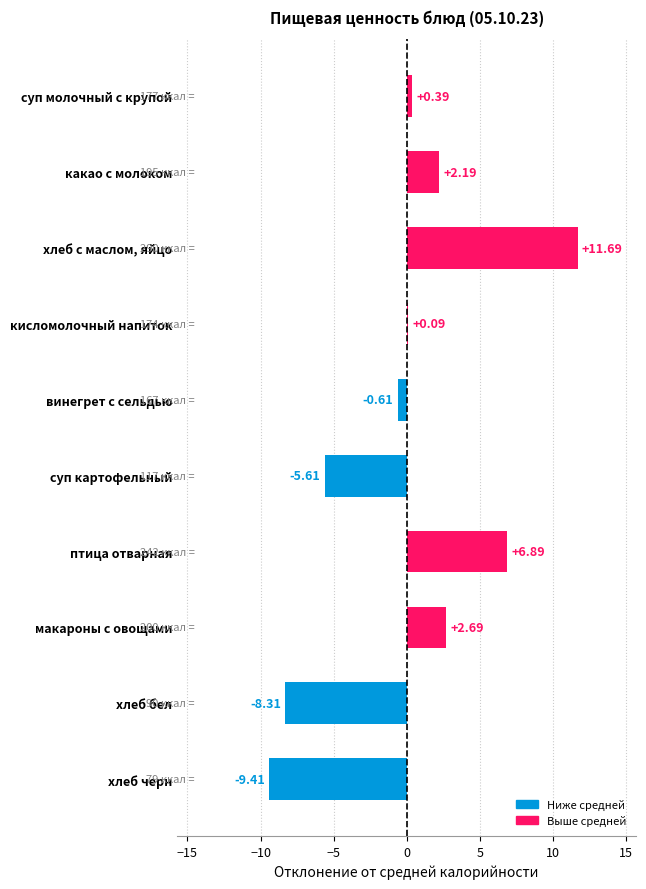

Where is the data nearest to the value 1?

суп молочный с крупой